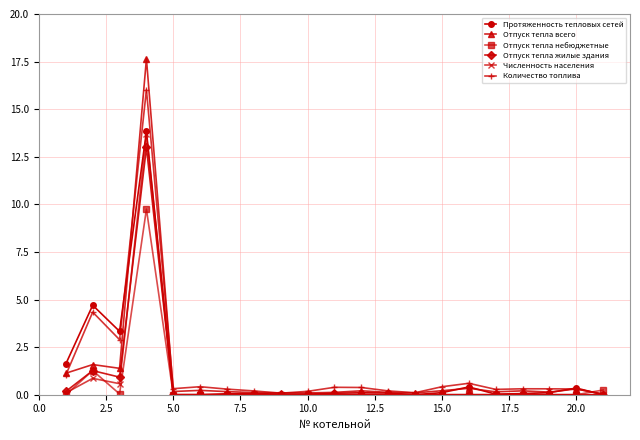

Is this an area chart (filled region under the line)?

No